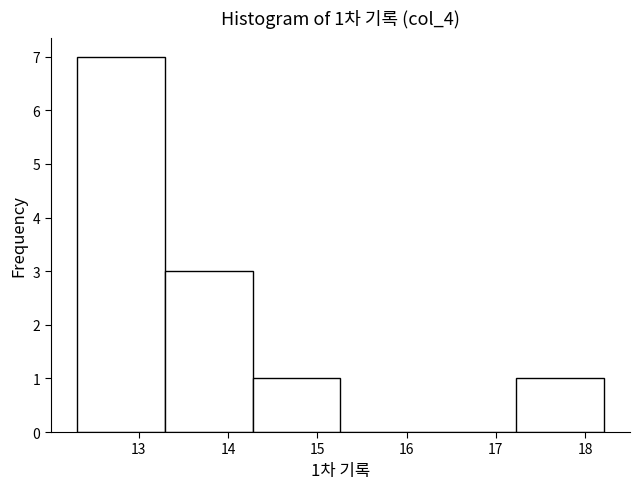

Over which range of the x-axis is the bar tallest?

12.3 to 13.3